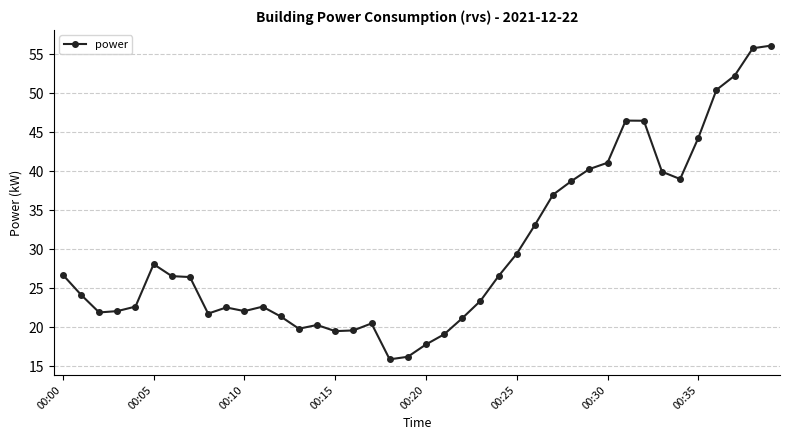

True or false: there are more than 2 points higher than both neighbors.

True